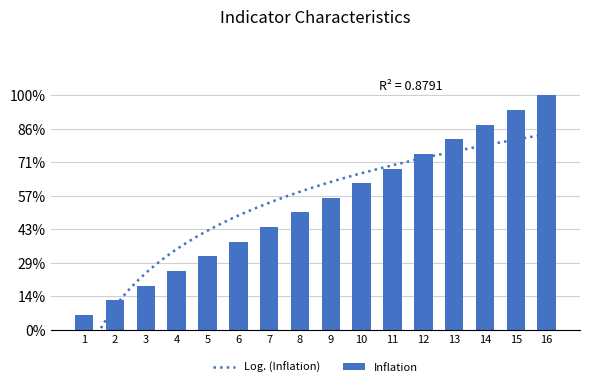

True or false: the data shows 18 at 12.

False